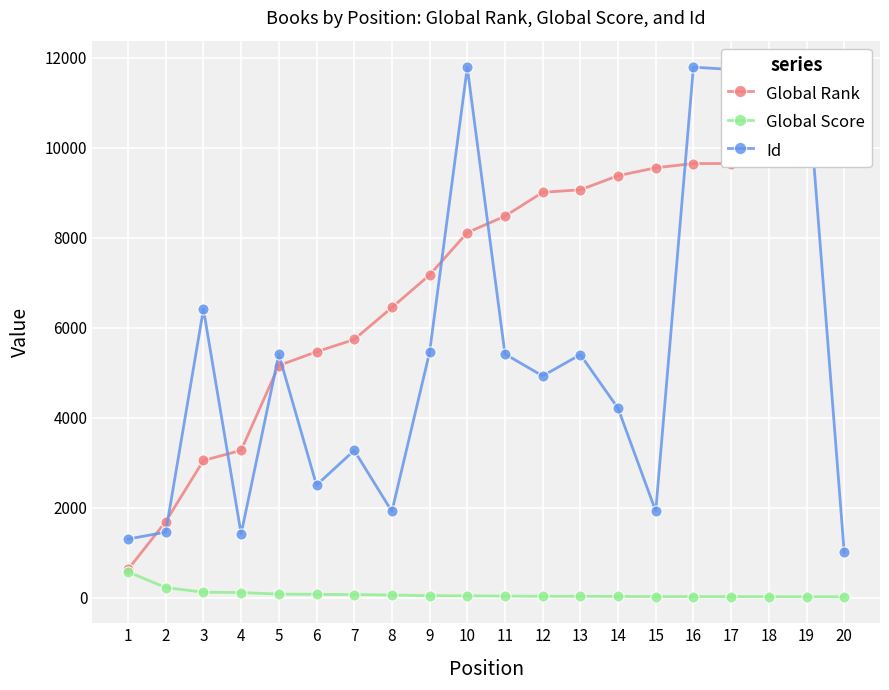

Which category has the lowest value in the Global Score series?

19